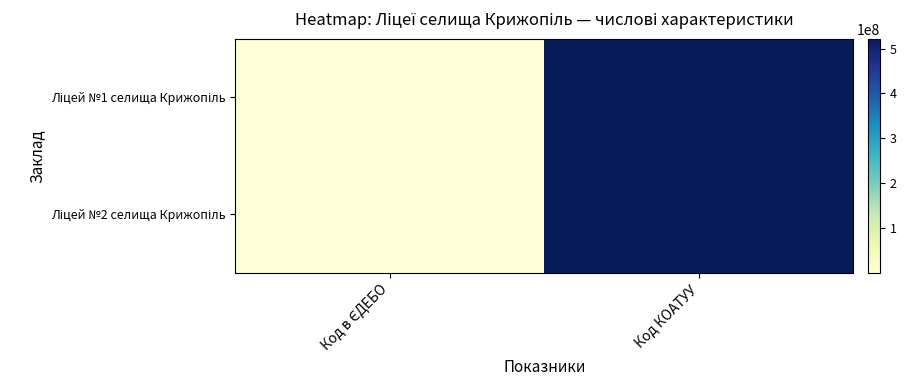

At Код в ЄДЕБО, list the series in order from smallest to largest.

Ліцей №2 селища Крижопіль, Ліцей №1 селища Крижопіль